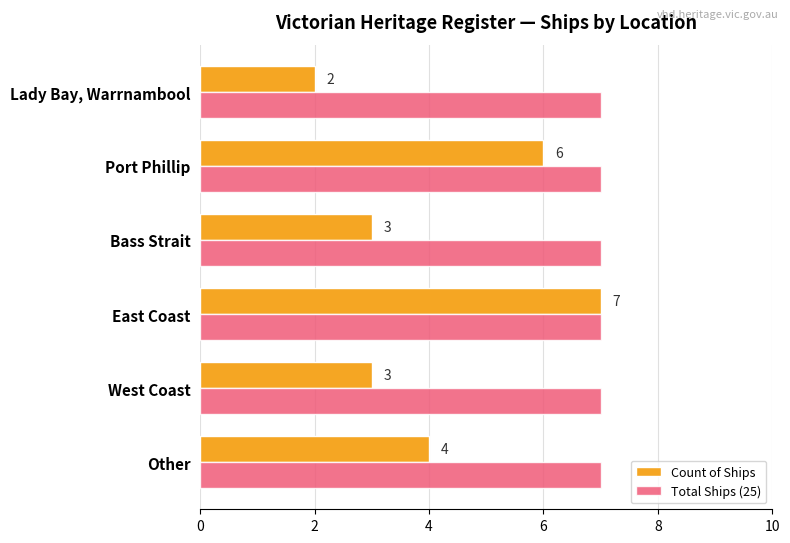

Which series has the largest total across all categories?

Total Ships (25)